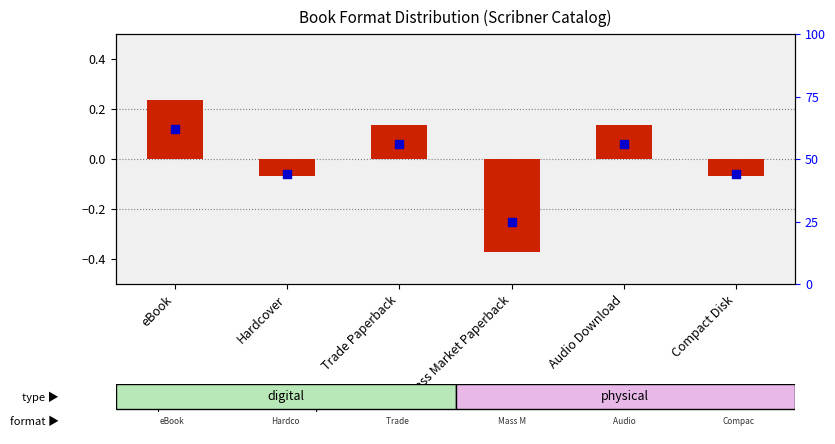

Which series has the widest spread of Y values?

percentile rank within the sample